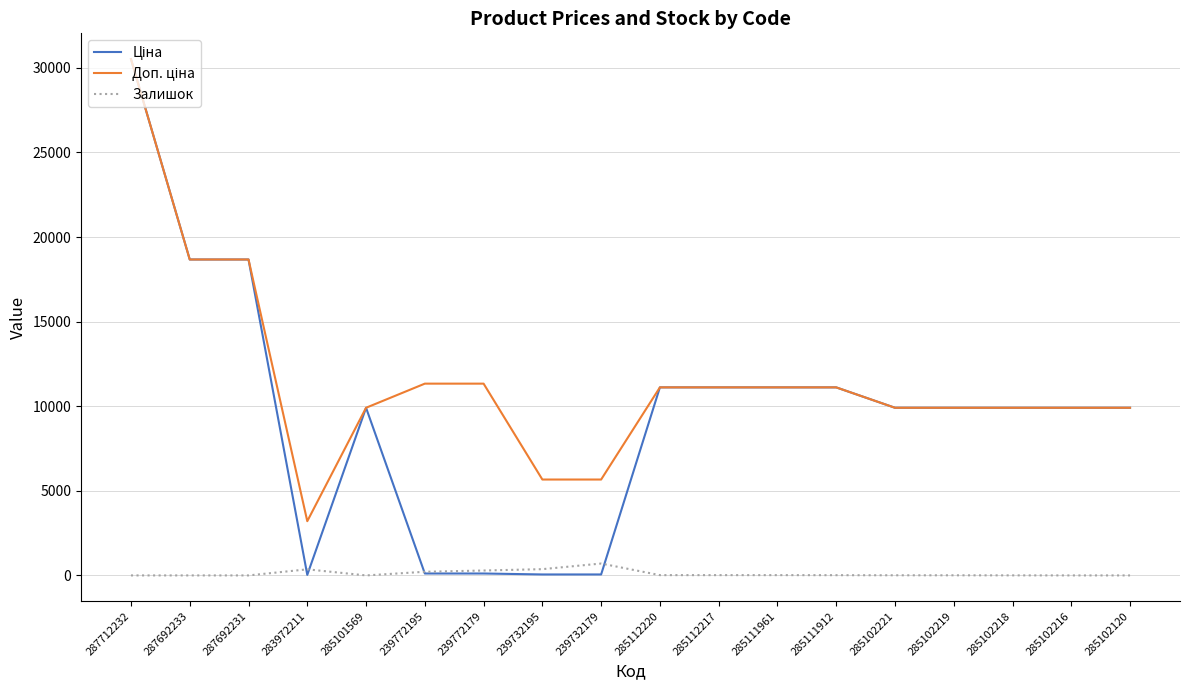

True or false: Залишок has a value of 702.0 at 239732179.

True